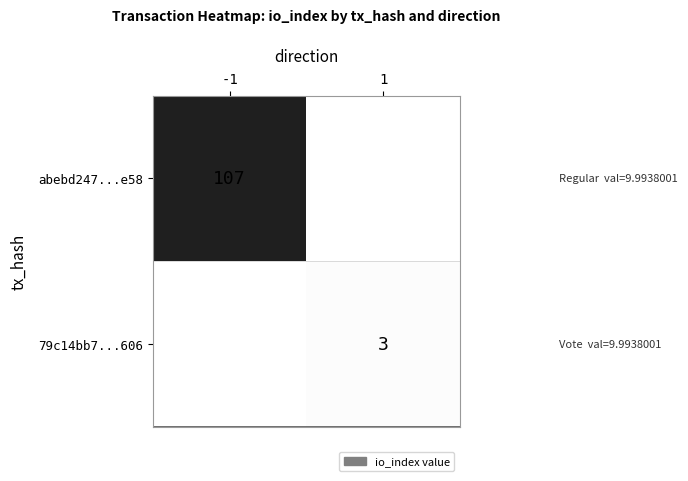

Is it true that 79c14bb7...606 equals 3 at 1?

True